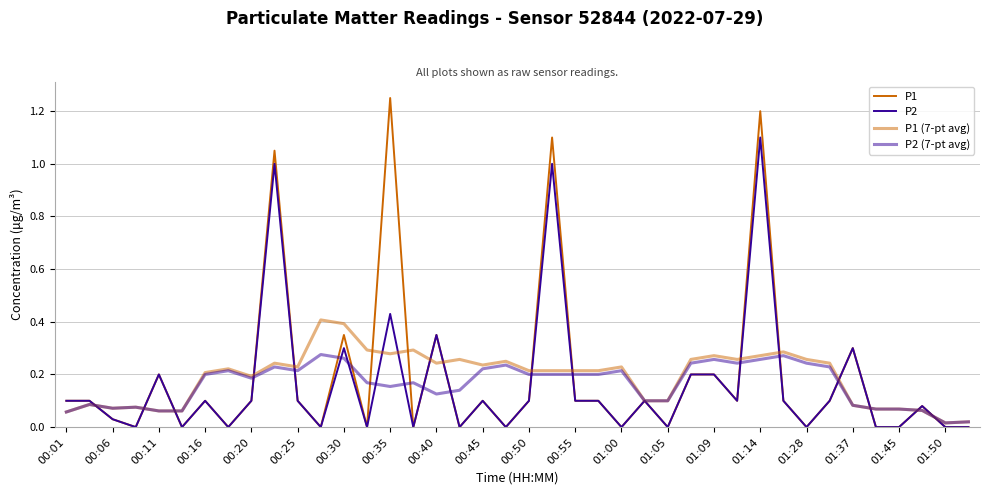

How many categories are shown in the chart?

40